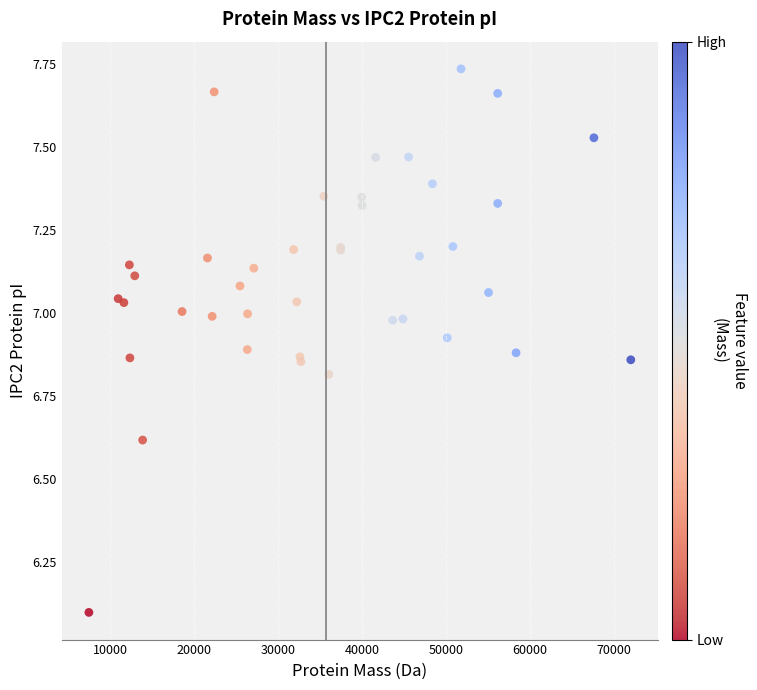

What Y value in the scatter plot is closest to 6?

6.1